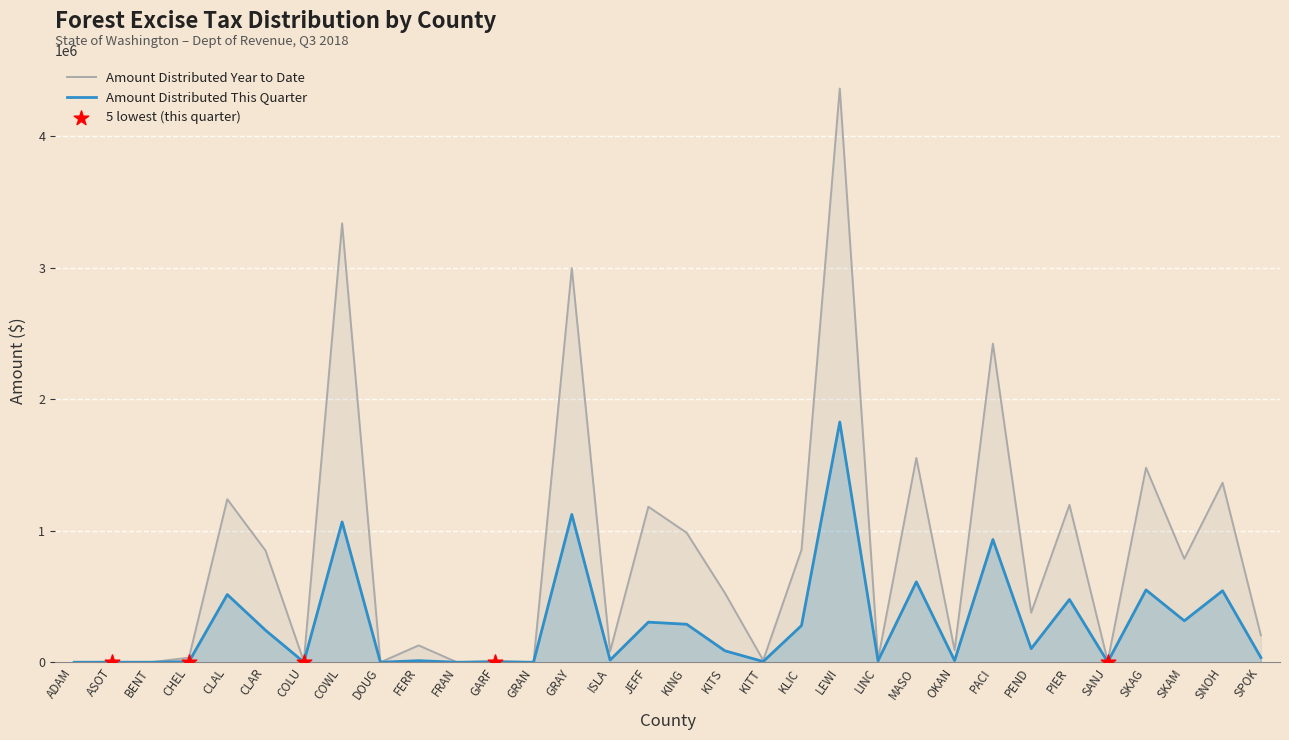

Which series reaches the minimum Y coordinate?

Amount Distributed This Quarter